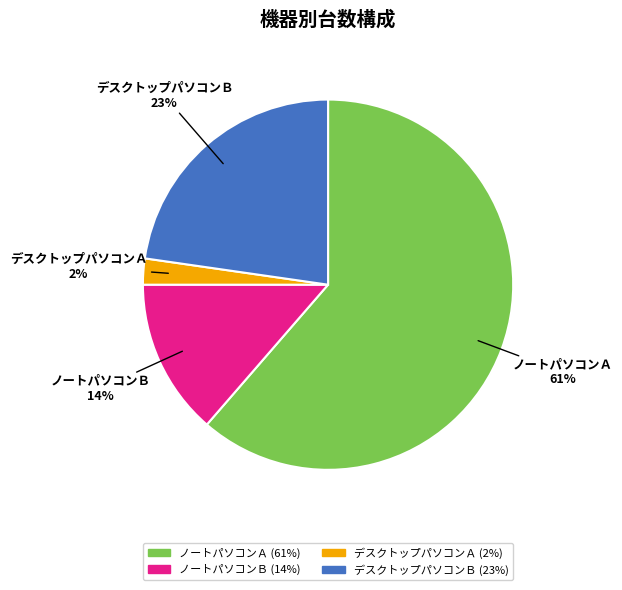

Which slice is the largest?

ノートパソコンＡ